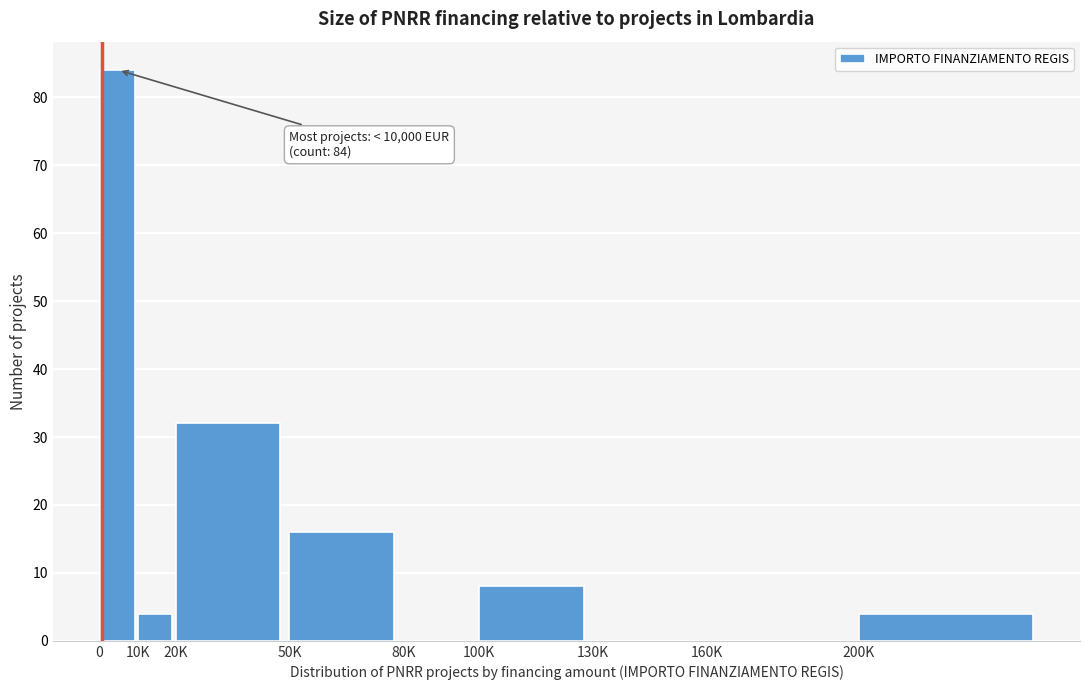

Reading right to left, extract all data points from this chart.

200K=4	160K=0	130K=0	100K=8	80K=0	50K=16	20K=32	10K=4	0=84